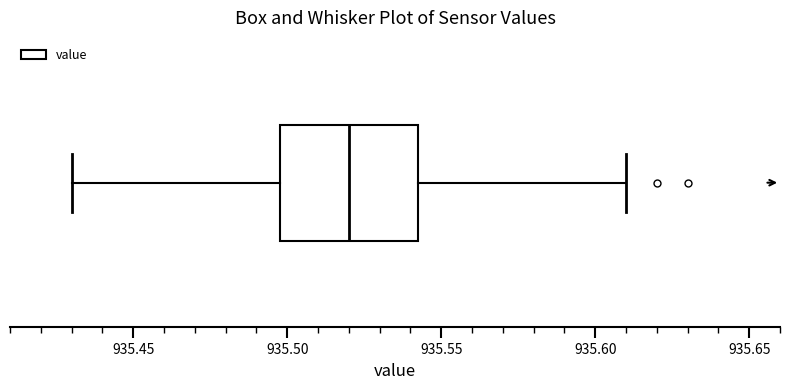

Read this box plot against the x-axis: the position of the median line, the range covered by the box, and the ends of both whiskers. The values are not printed on the chart, so give them approximately, as read against the axis.

median 935.520, box 935.500 to 935.545, whiskers 935.430 to 935.610